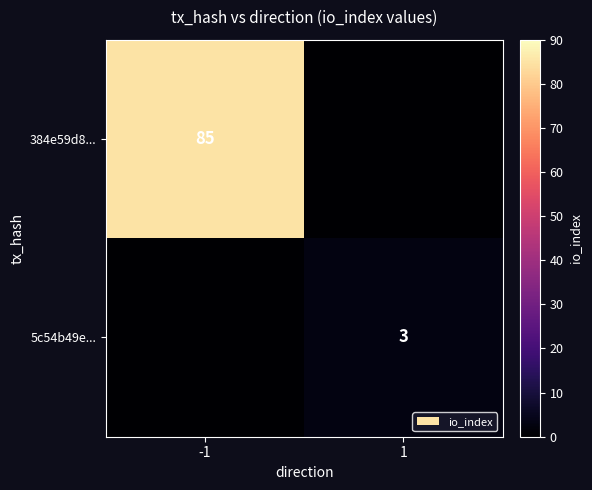

What is the spread (max minus min) of values at 1?

3